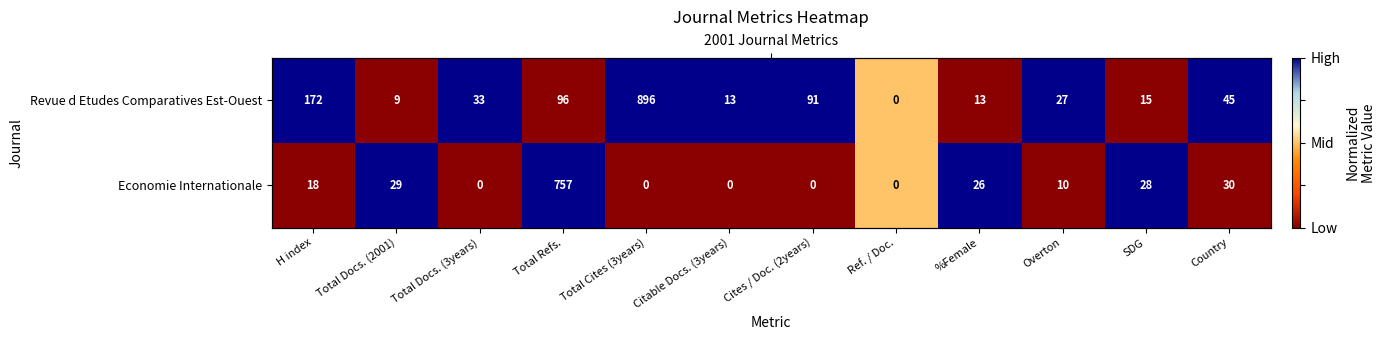

Rank the series by their maximum value, from highest to lowest.

Revue d Etudes Comparatives Est-Ouest, Economie Internationale